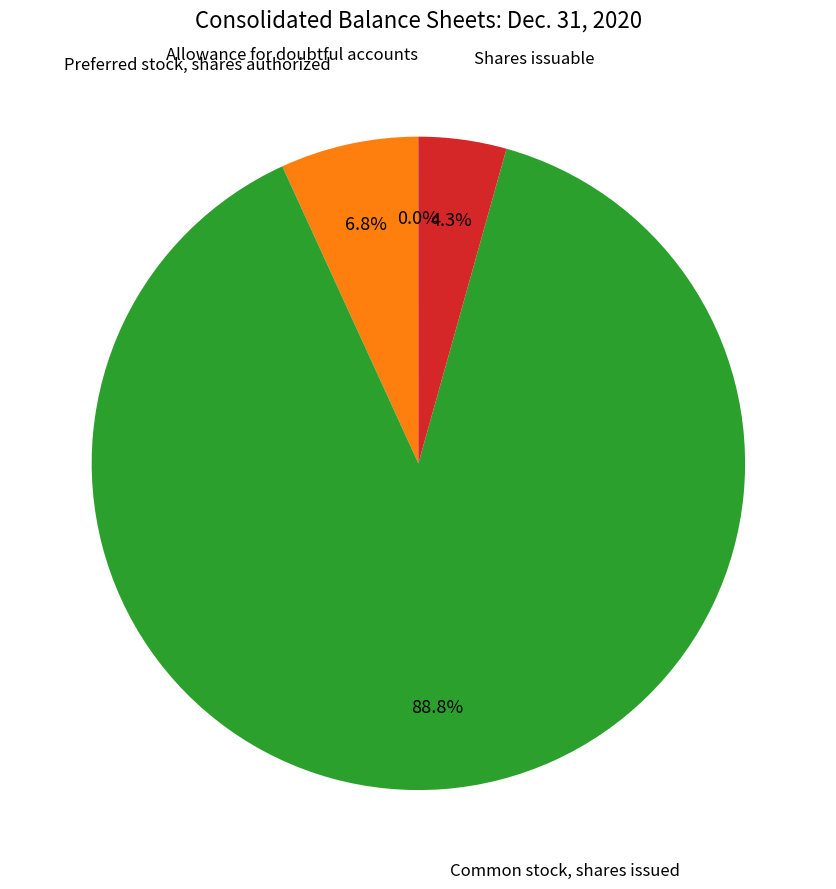

Is there a majority slice in this chart?

Yes